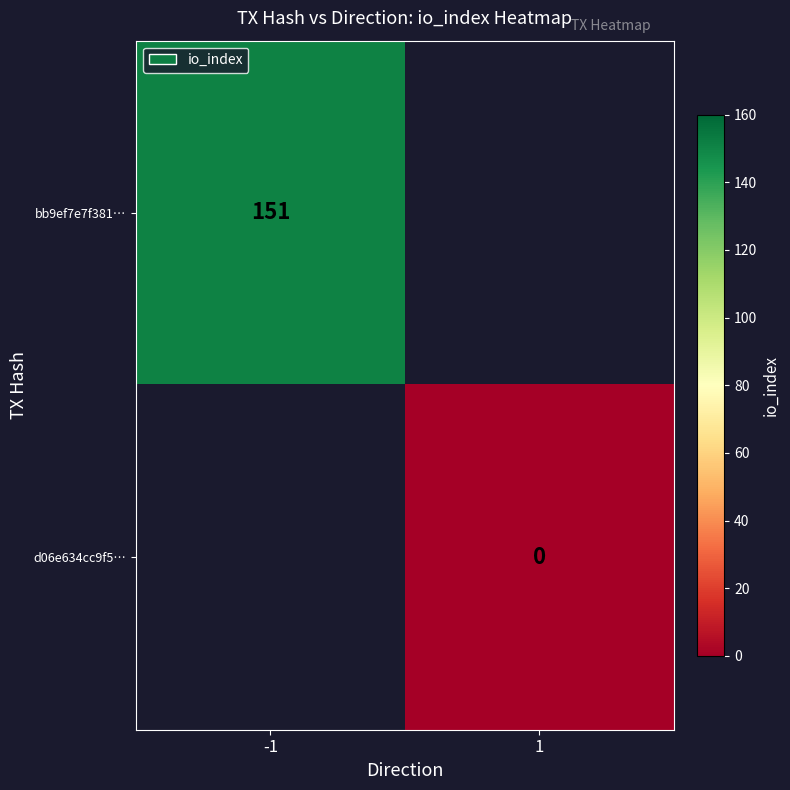

The value of bb9ef7e7f381… at -1 is 151. True or false?

True